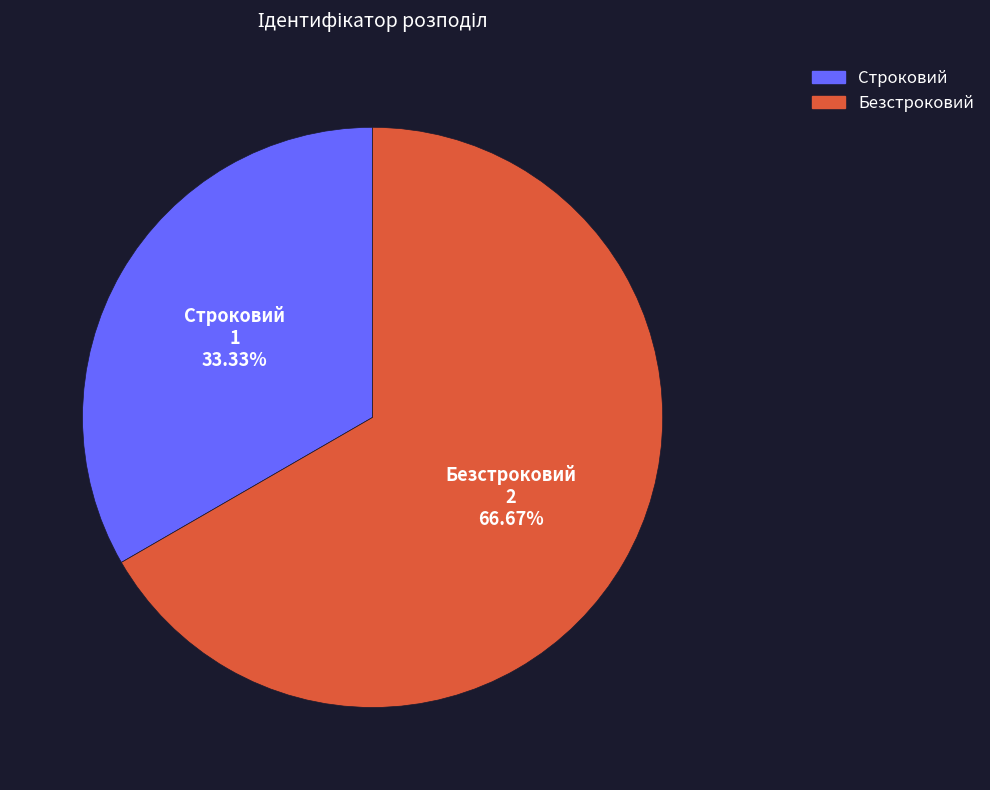

To the nearest percent, what is the combined percentage of Строковий and Безстроковий?

100%